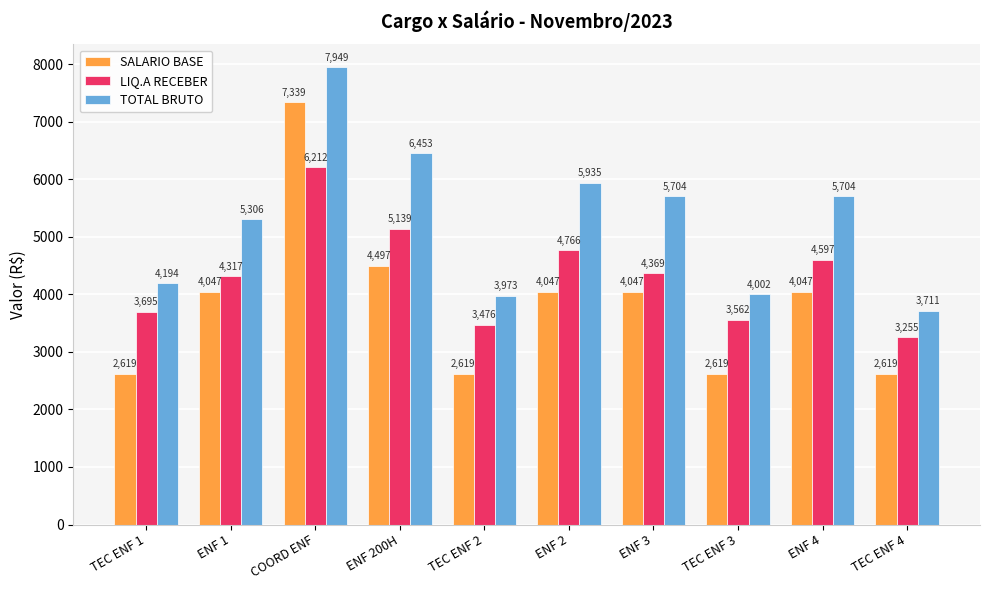

Which series has the widest spread of values?

SALARIO BASE